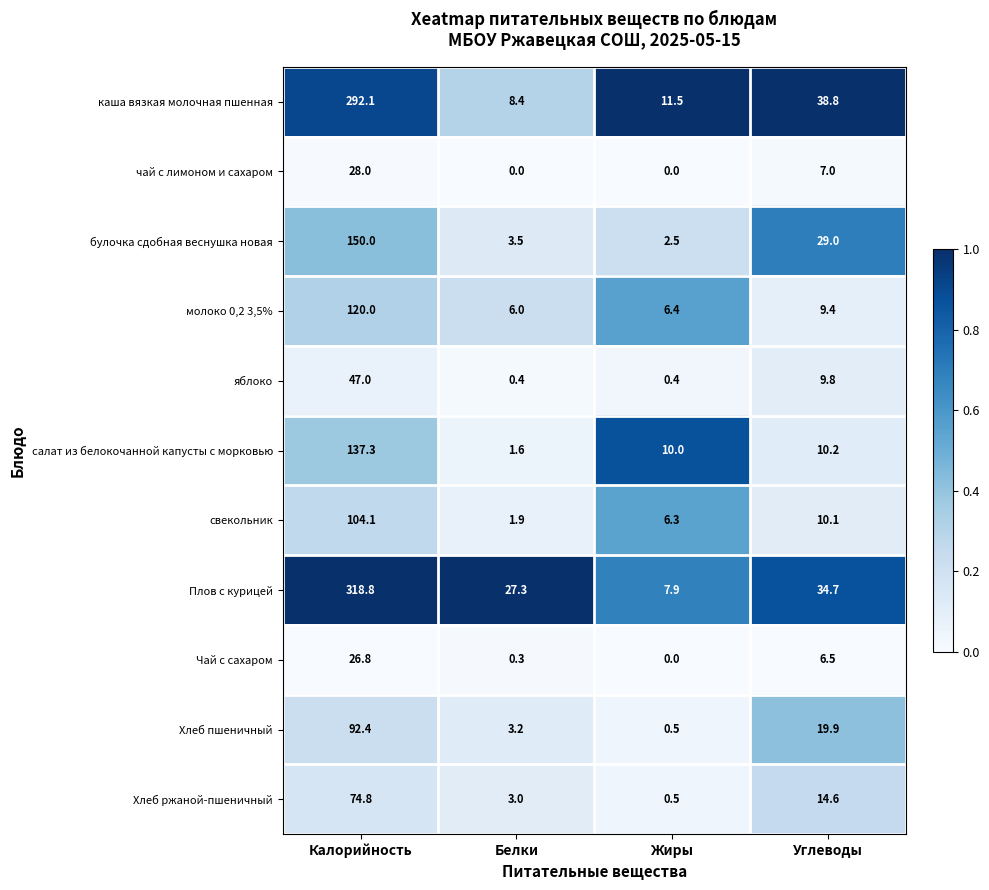

Which series has the largest total across all categories?

Плов с курицей